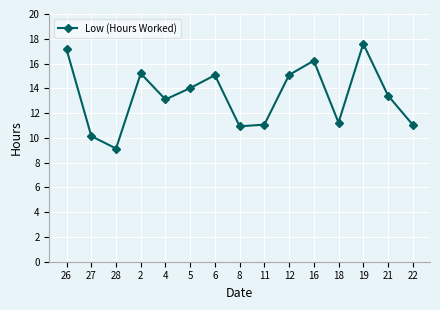

At which category does the data reach its first local peak?

2